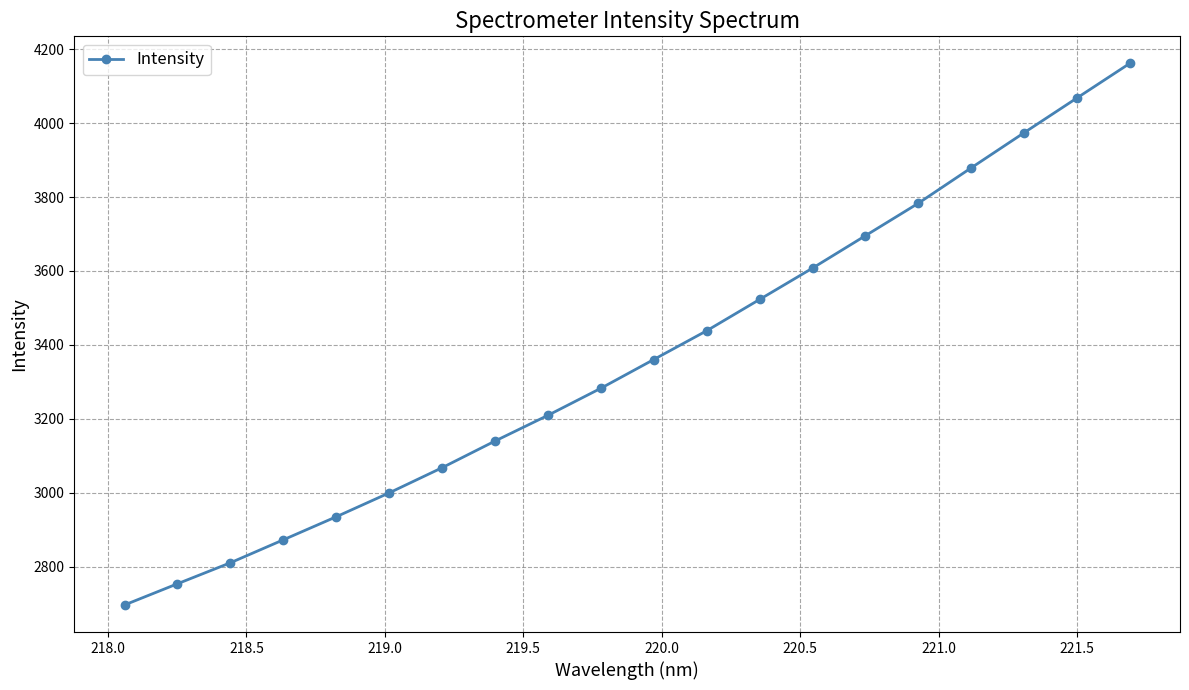

Count the number of values greater than 3360.

10